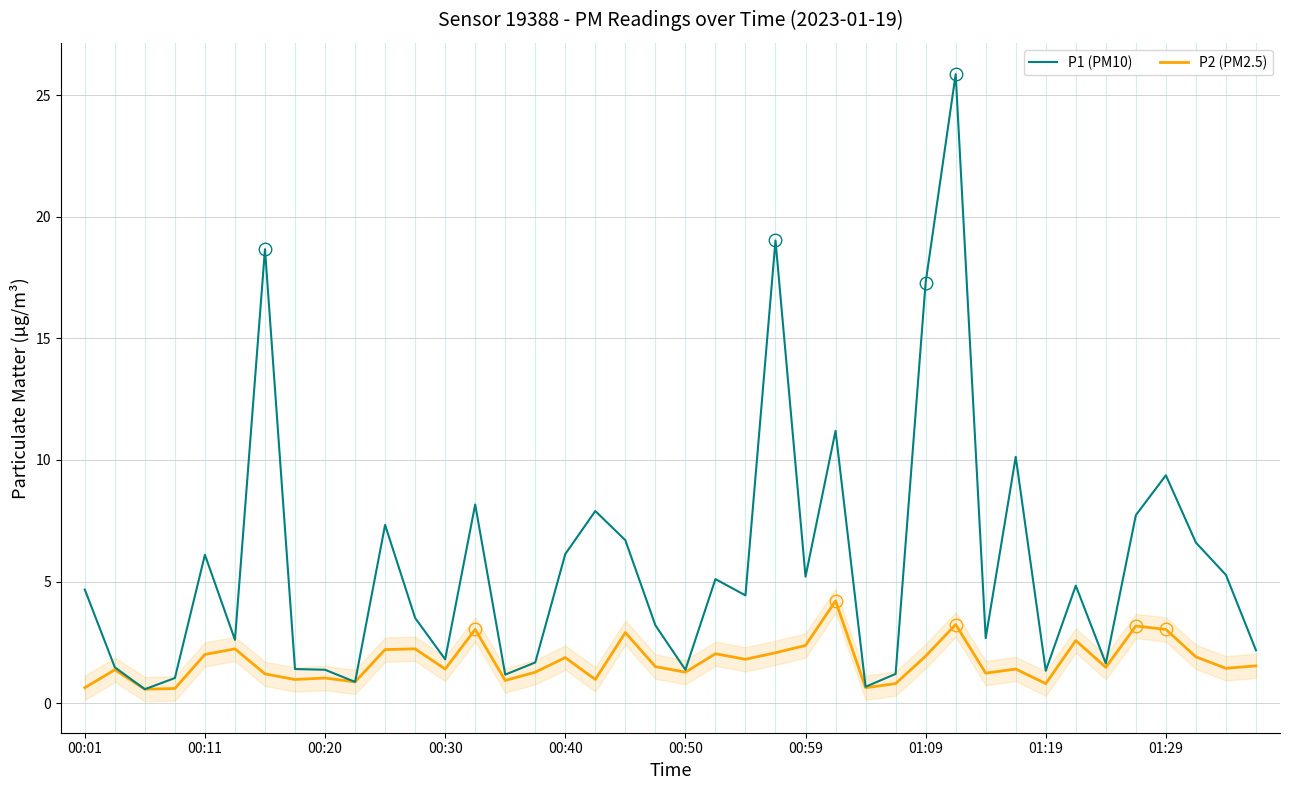

Which series has the widest spread of values?

P1 (PM10)